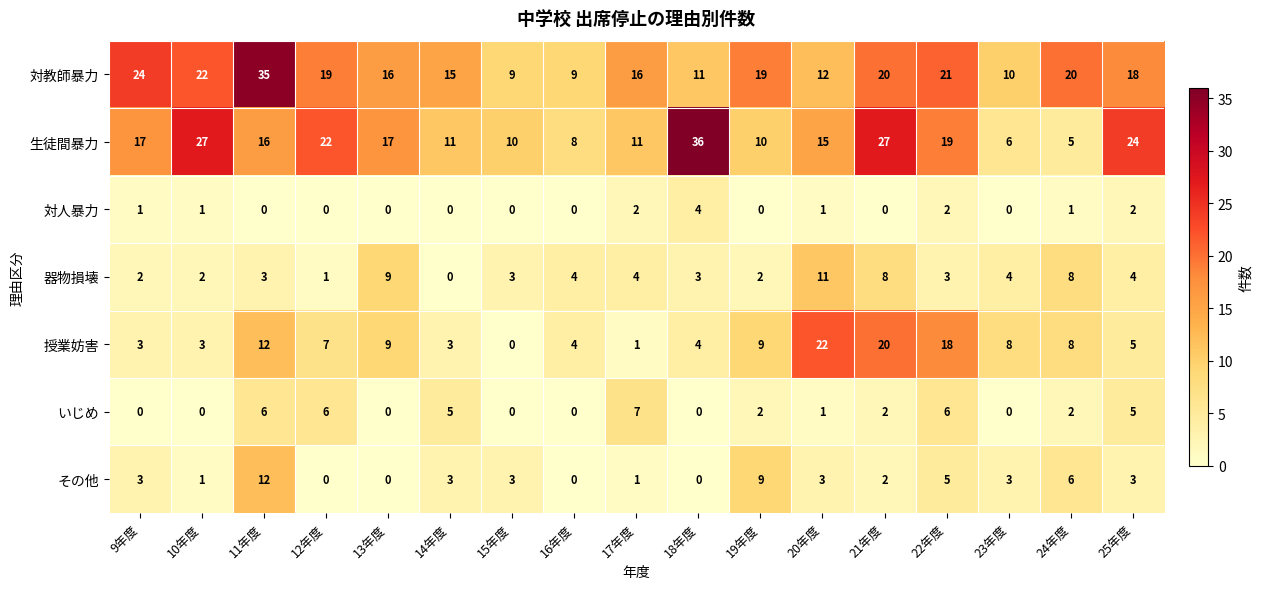

How many values in the いじめ series are below 2?

8